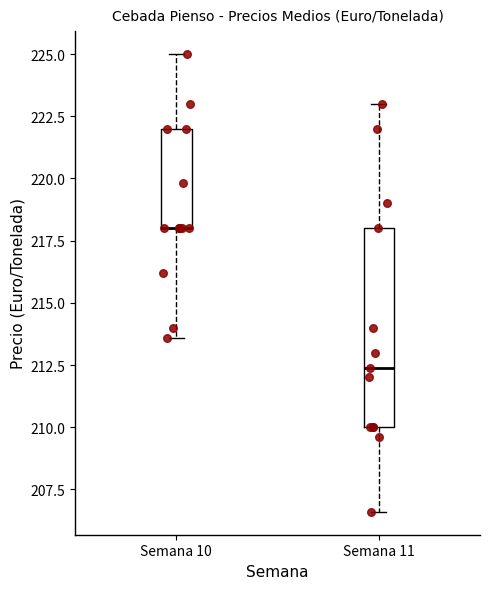

Reading left to right, transcribe this box plot: for each box, give where its median line is, the range the box spans, and where its two whiskers end, as read against the y-axis. The values are not printed on the chart, so give them approximately, as read against the axis.

Semana 10: median 218.0 (drawn on the box's lower edge), box 218.0 to 222.0, whiskers 213.5 to 225.0
Semana 11: median 212.5, box 210.0 to 218.0, whiskers 206.5 to 223.0